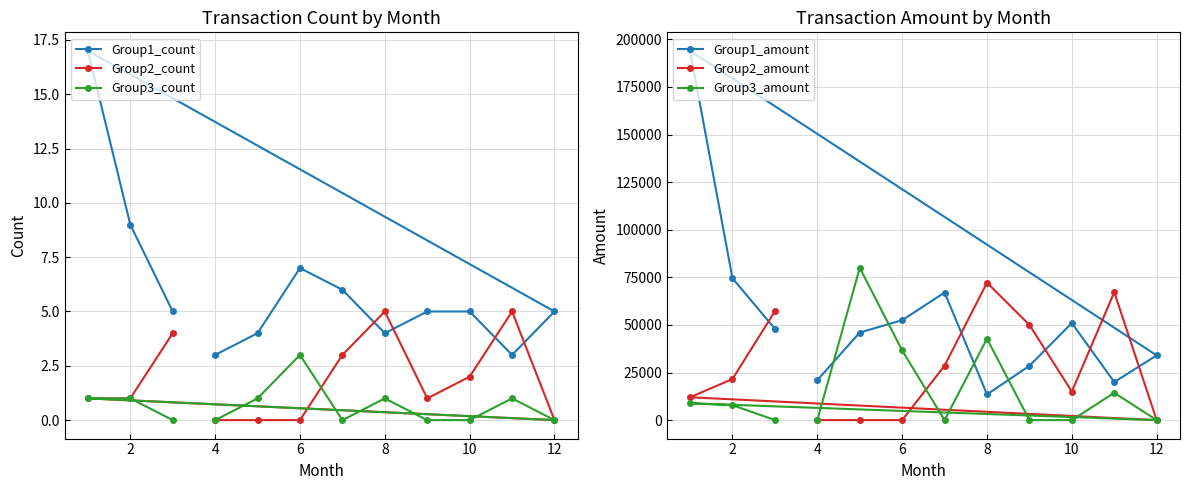

Does the chart have visible grid lines?

Yes